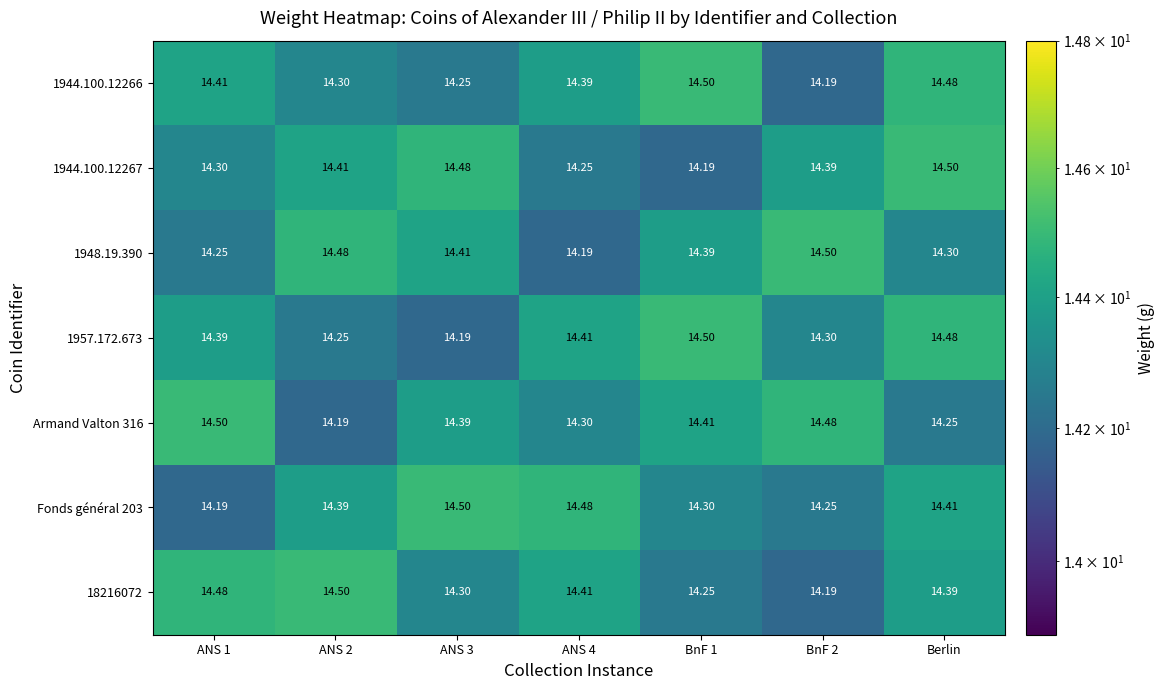

Is the value of 1957.172.673 at BnF 1 greater than the value of 1944.100.12266 at ANS 4?

Yes